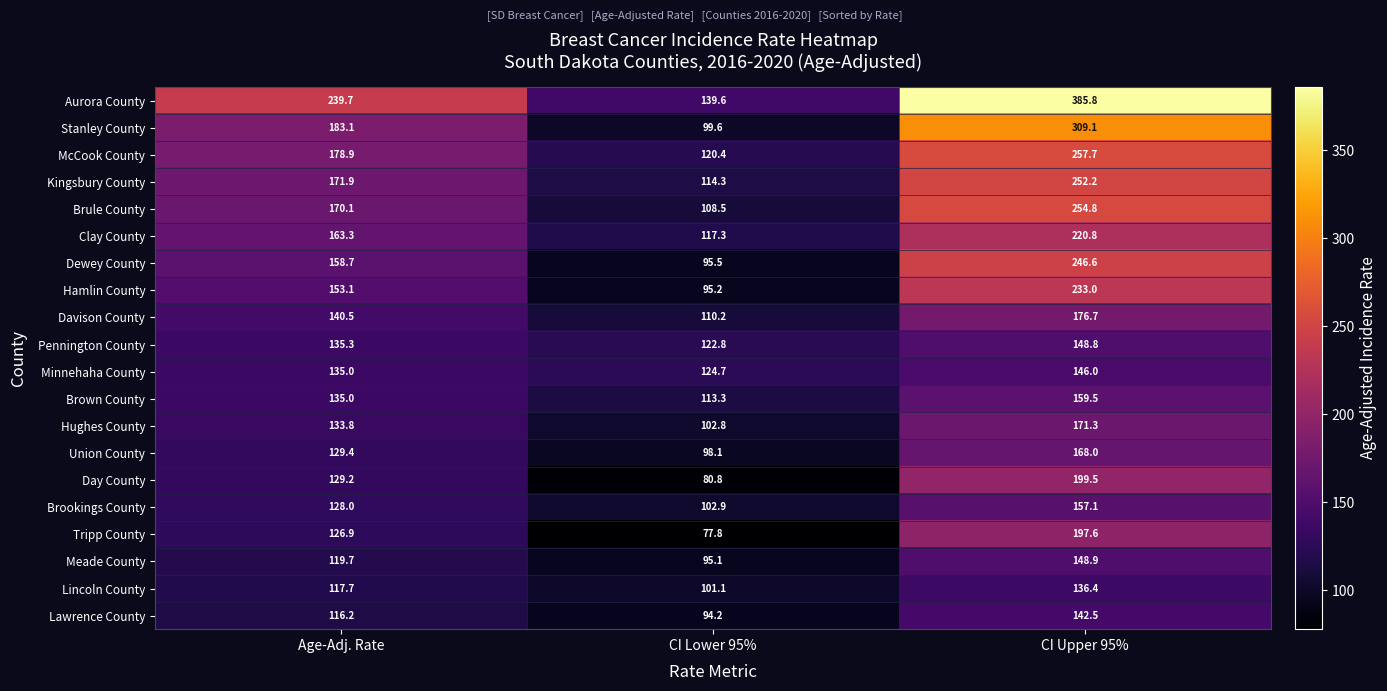

At which label does McCook County reach its minimum?

CI Lower 95%